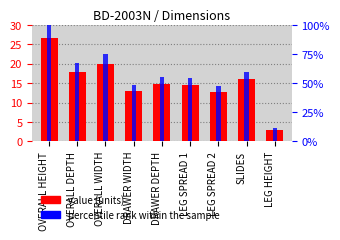

Between LEG SPREAD 1 and OVERALL HEIGHT, which is larger?

OVERALL HEIGHT